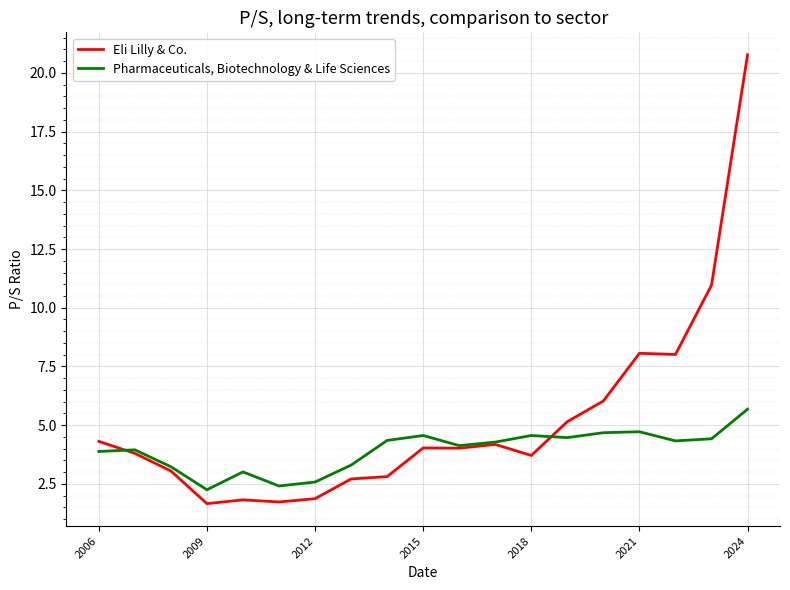

Which series has the largest total across all categories?

Eli Lilly & Co.